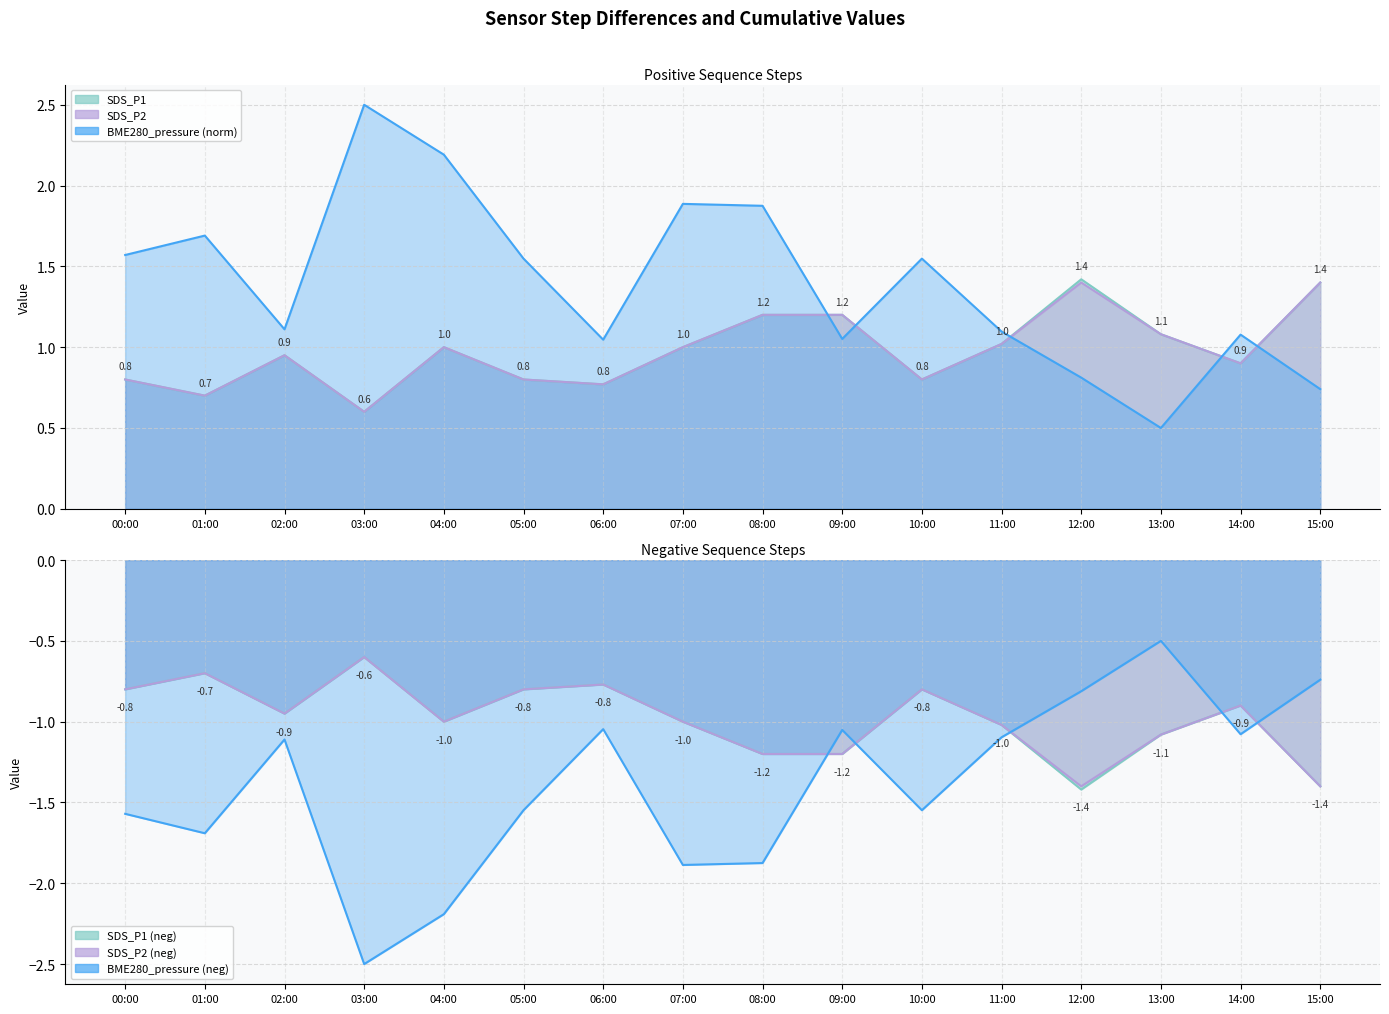

At which label does SDS_P2 reach its minimum?

03:00